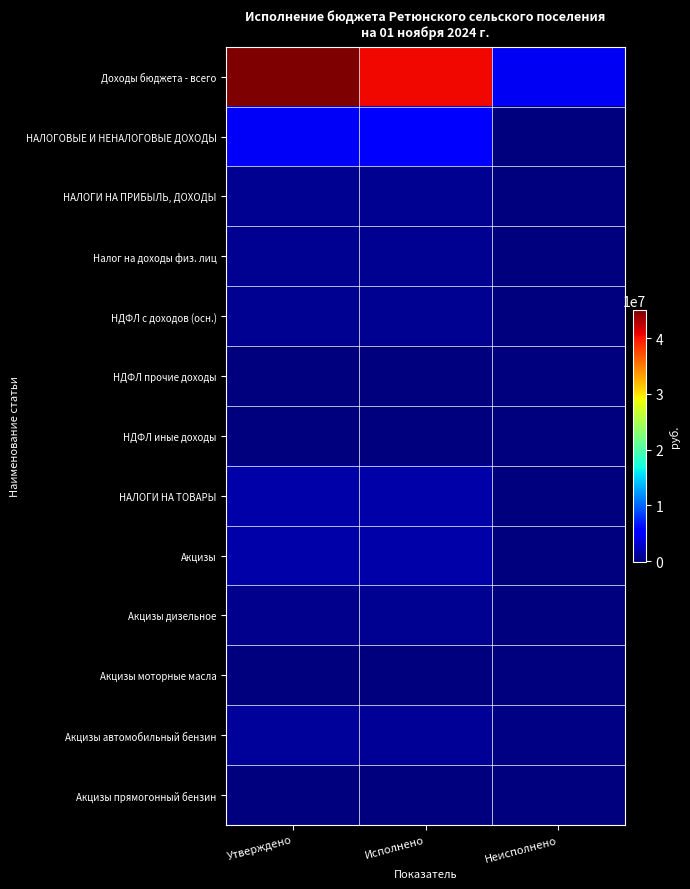

Reading left to right, what are all the values shown in this chart?

Доходы бюджета - всего: Утверждено=45063518.0	Исполнено=40479637.4	Неисполнено=4583880.7
НАЛОГОВЫЕ И НЕНАЛОГОВЫЕ ДОХОДЫ: Утверждено=4682580.0	Исполнено=5598246.0	Неисполнено=0.0
НАЛОГИ НА ПРИБЫЛЬ, ДОХОДЫ: Утверждено=717780.0	Исполнено=764131.2	Неисполнено=0.0
Налог на доходы физ. лиц: Утверждено=717780.0	Исполнено=764131.2	Неисполнено=0.0
НДФЛ с доходов (осн.): Утверждено=717780.0	Исполнено=680199.0	Неисполнено=37581.0
НДФЛ прочие доходы: Утверждено=0.0	Исполнено=1014.2	Неисполнено=0.0
НДФЛ иные доходы: Утверждено=0.0	Исполнено=82919.1	Неисполнено=0.0
НАЛОГИ НА ТОВАРЫ: Утверждено=1585000.0	Исполнено=1525044.3	Неисполнено=59955.7
Акцизы: Утверждено=1585000.0	Исполнено=1525044.3	Неисполнено=59955.7
Акцизы дизельное: Утверждено=507000.0	Исполнено=789636.7	Неисполнено=0.0
Акцизы моторные масла: Утверждено=7900.0	Исполнено=4558.2	Неисполнено=3341.8
Акцизы автомобильный бензин: Утверждено=1070100.0	Исполнено=818725.9	Неисполнено=251374.1
Акцизы прямогонный бензин: Утверждено=0.0	Исполнено=-87876.6	Неисполнено=0.0